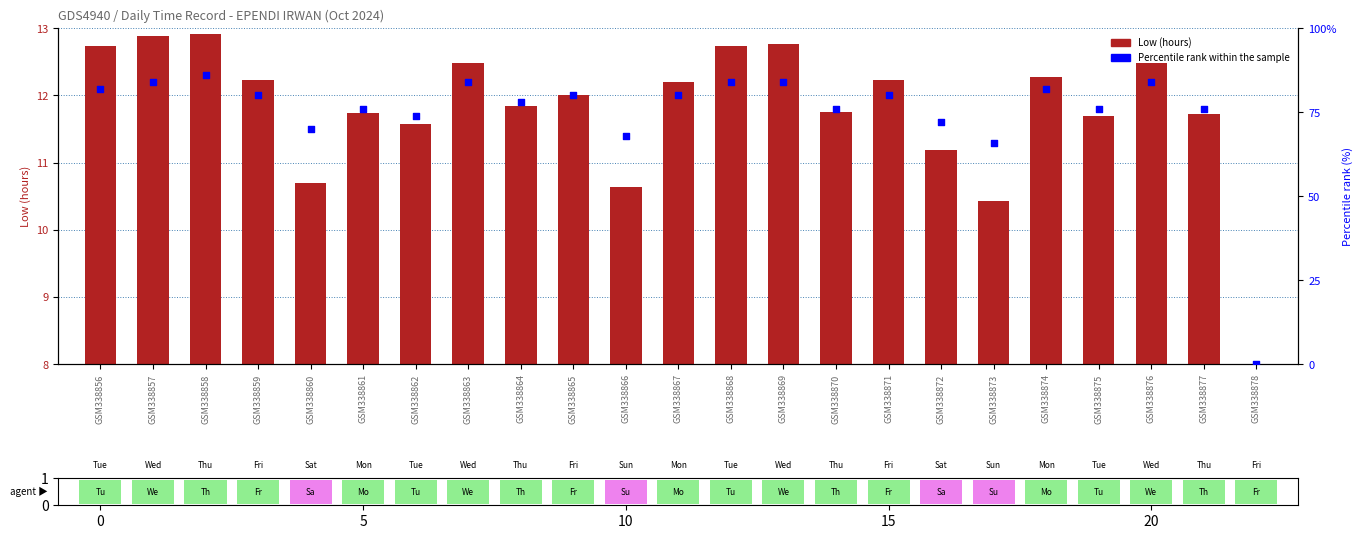

At how many categories does at least one series exceed 77?

13